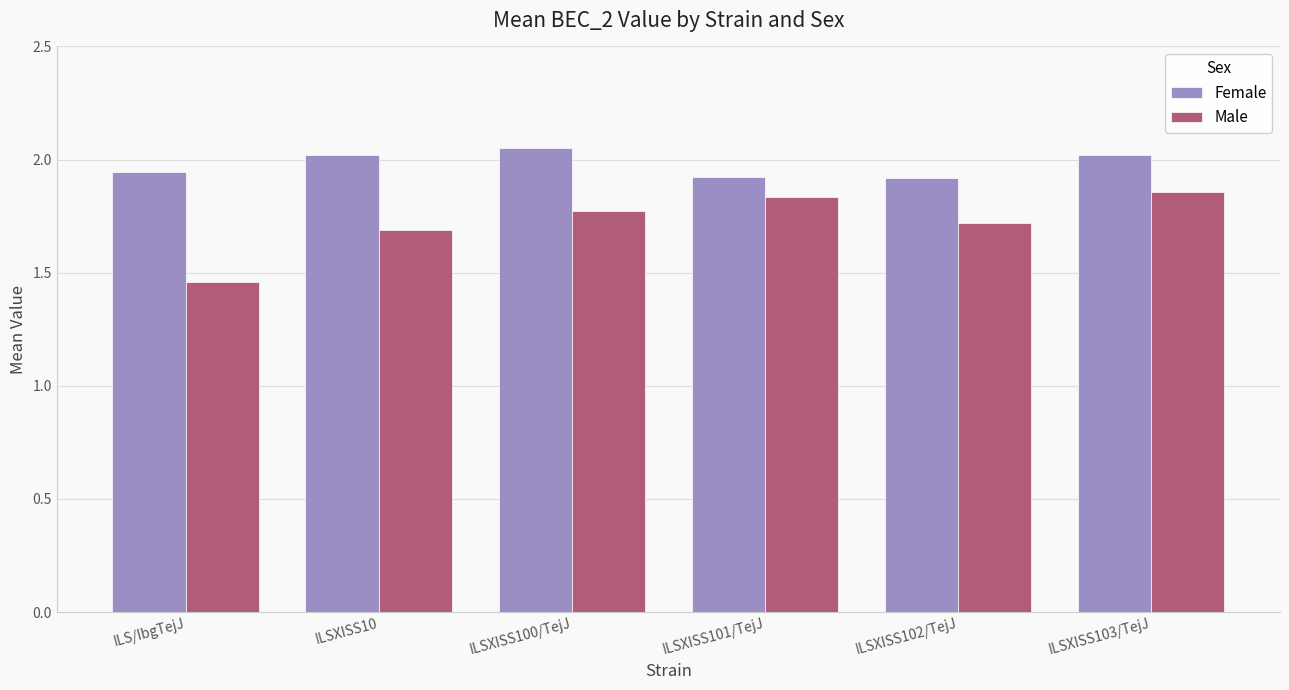

At how many categories does at least one series exceed 1?

6